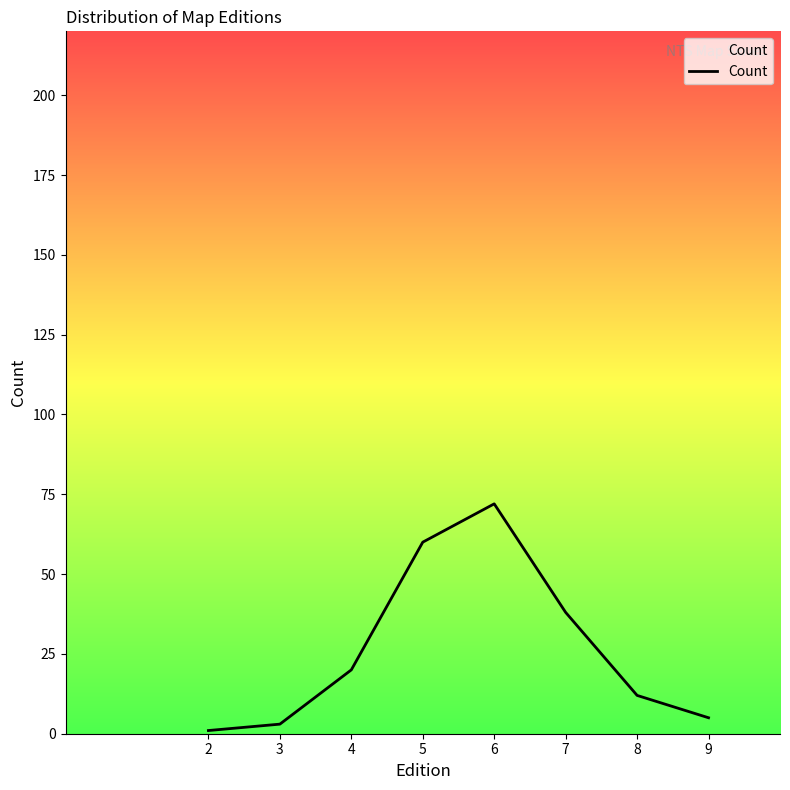

True or false: the data has more than 1 interior local peaks.

False